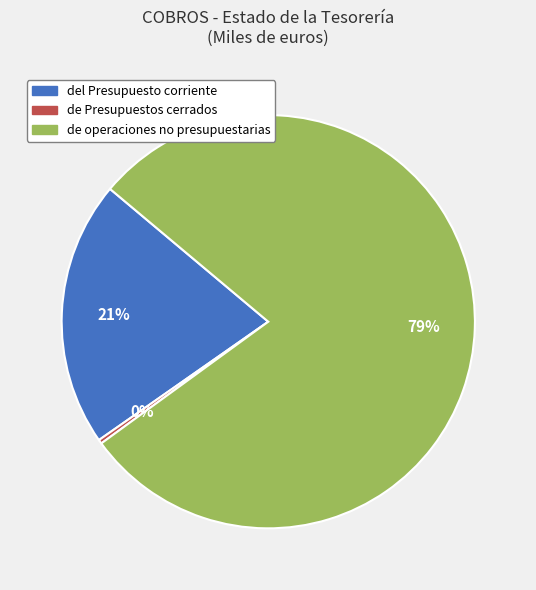

Combined, do del Presupuesto corriente and de operaciones no presupuestarias account for over 50%?

Yes